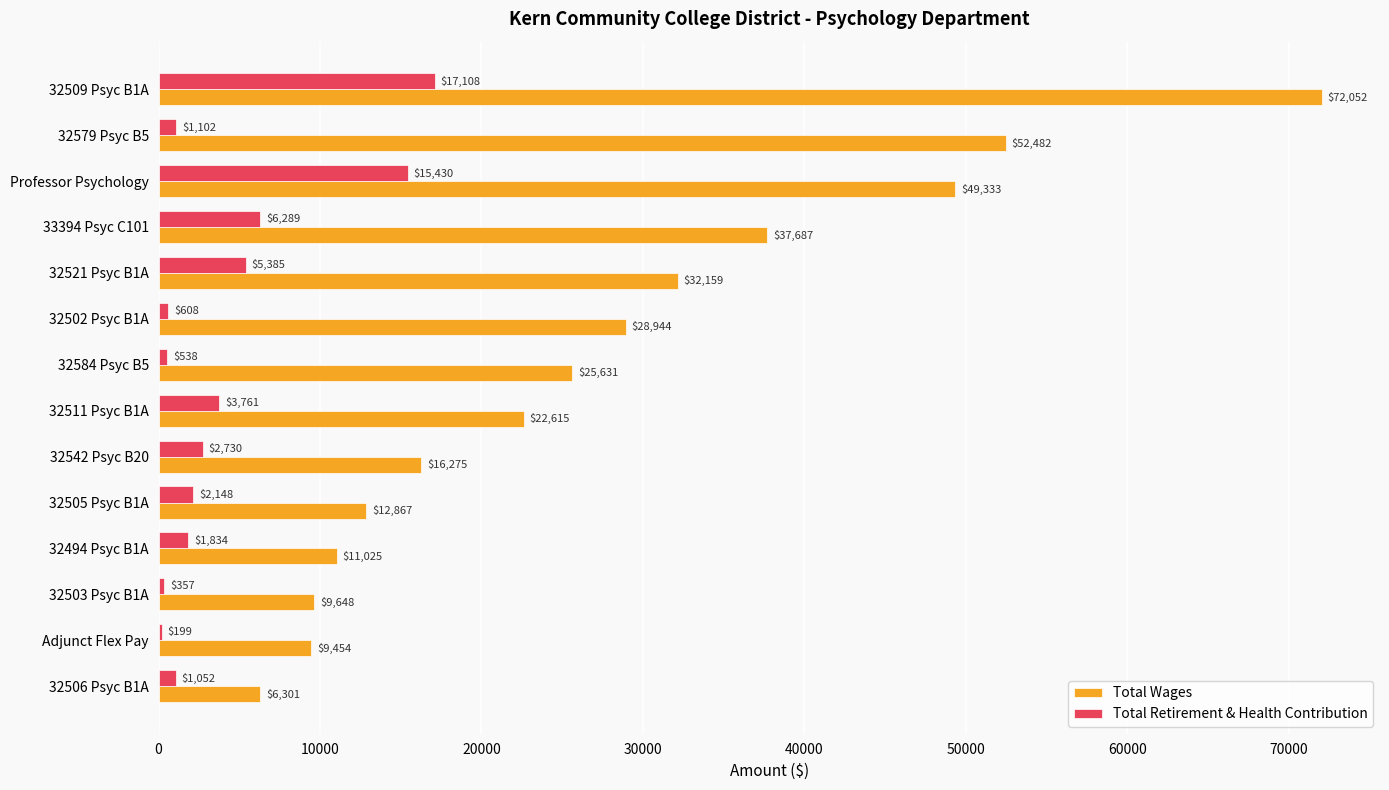

Count the number of categories in the chart.

14